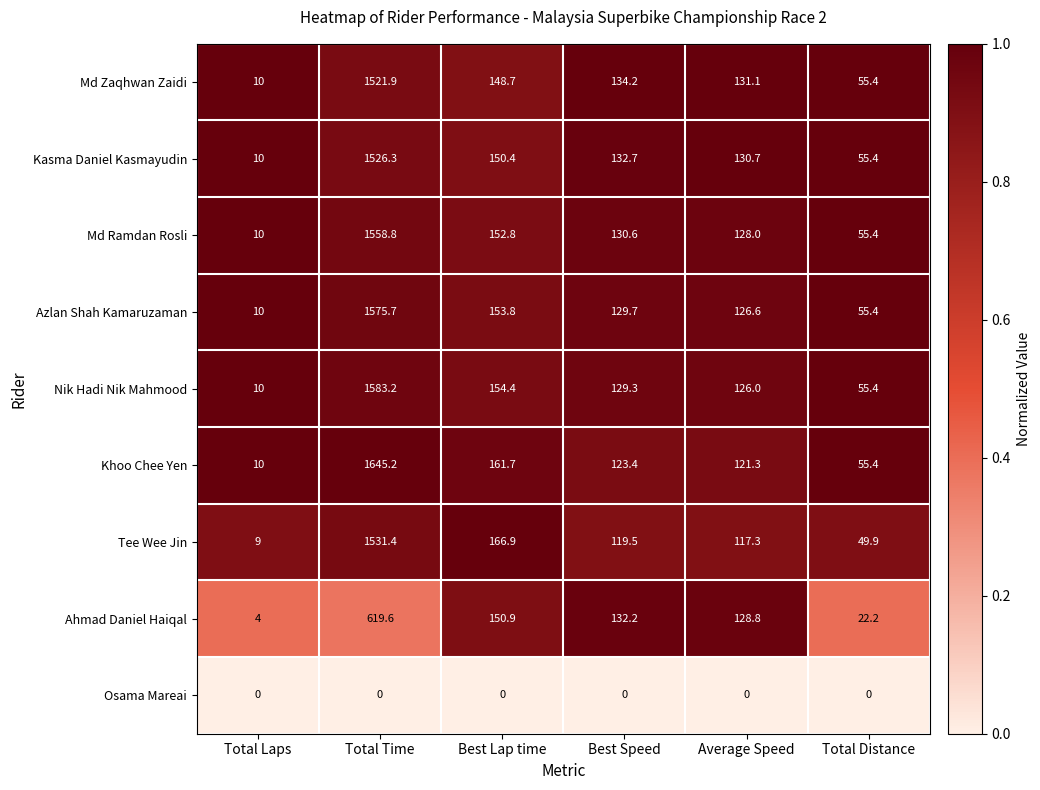

The Md Zaqhwan Zaidi series shows 177.8 at Average Speed. True or false?

False